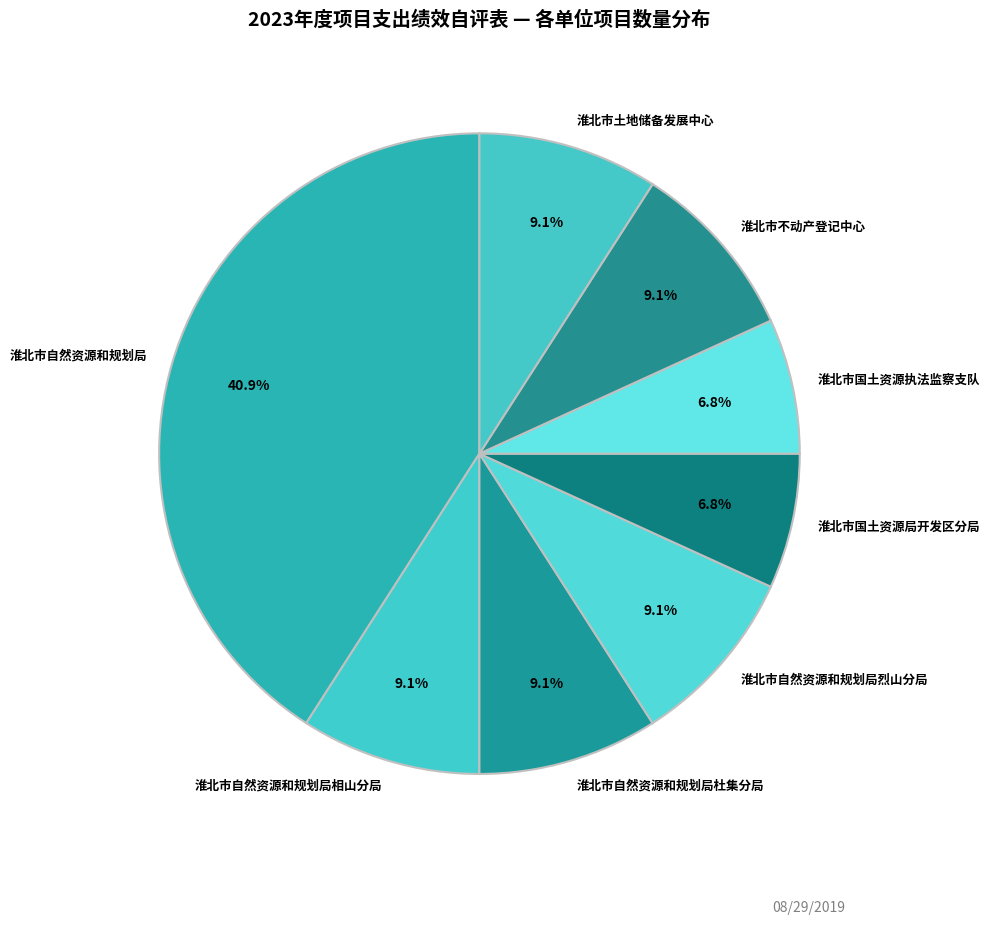

What percentage is the 淮北市不动产登记中心 slice, to the nearest percent?

9%